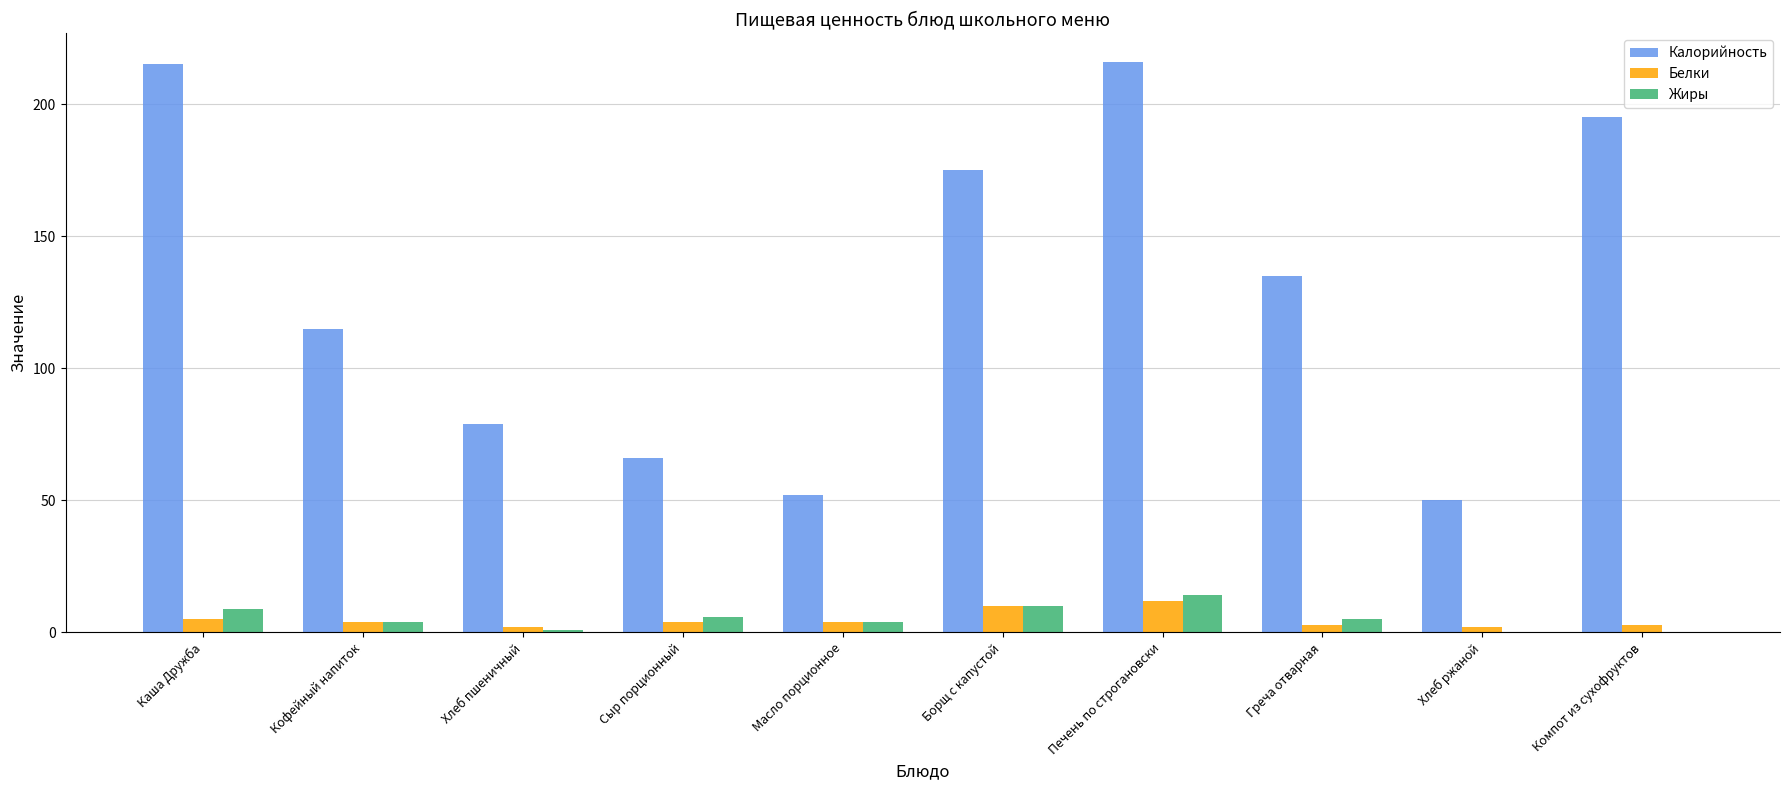

What is the sum of all Белки values?

49.0